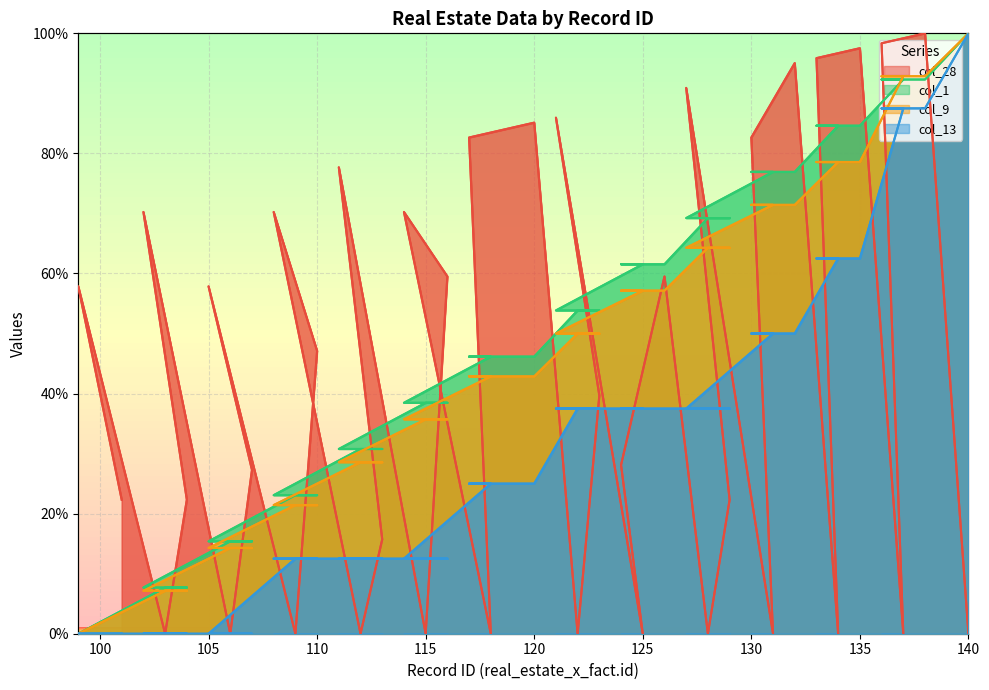

How many categories are shown in the chart?

40